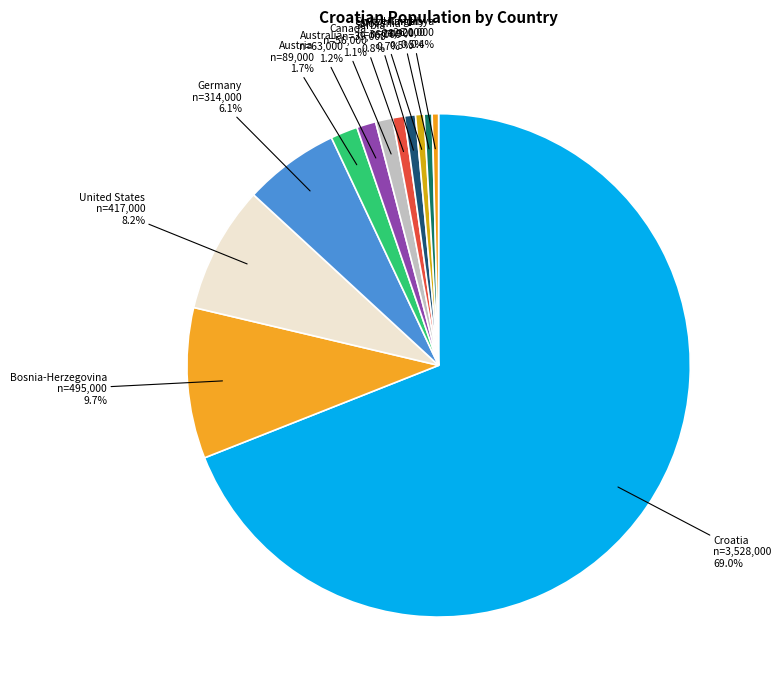

What is the majority slice?

Croatia